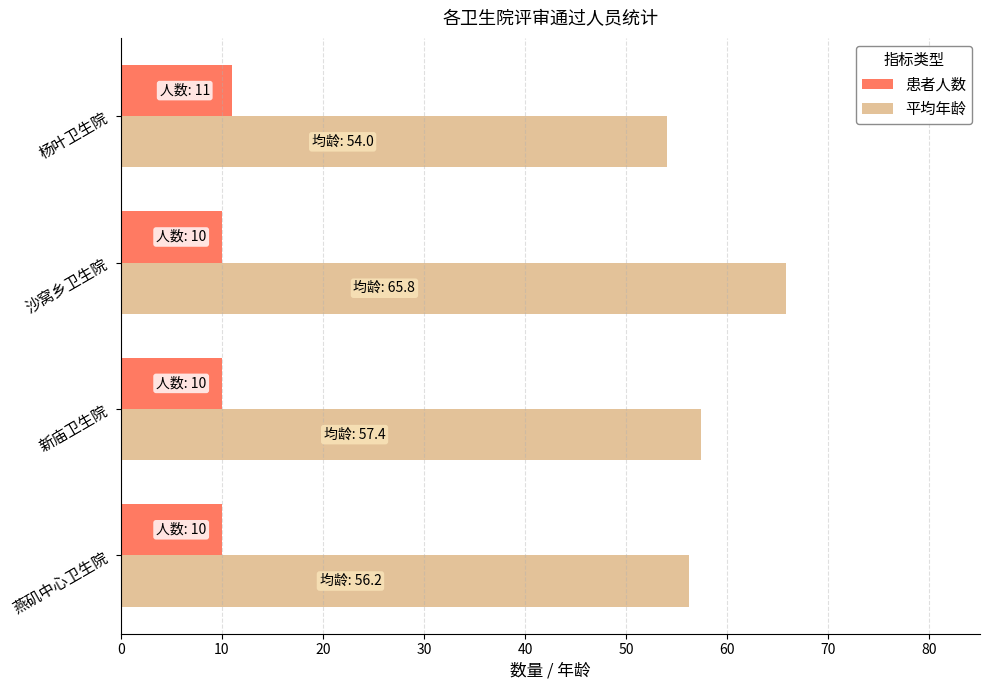

What is the maximum value for 平均年龄?

65.8